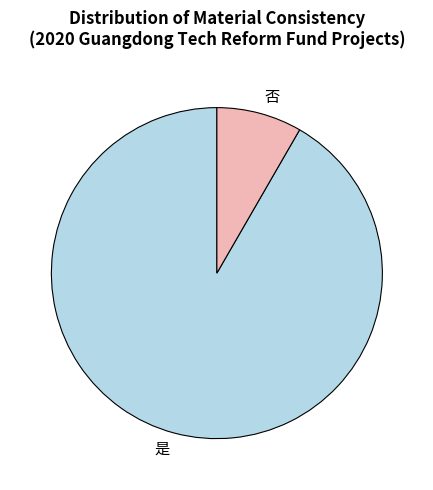

Which category accounts for the majority?

是